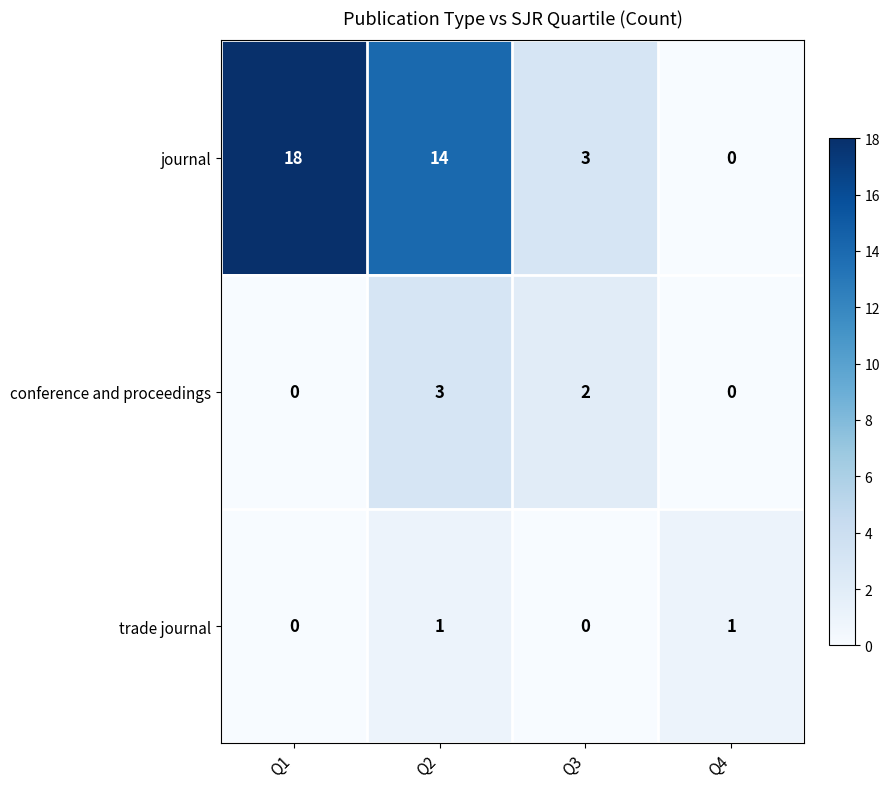

The value of journal at Q1 is 25. True or false?

False